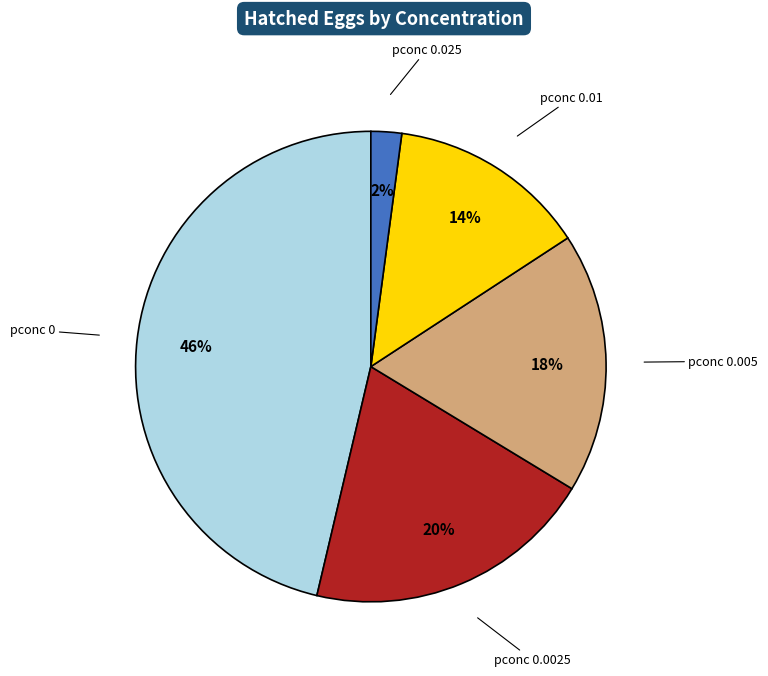

Count the number of slices in the pie.

5